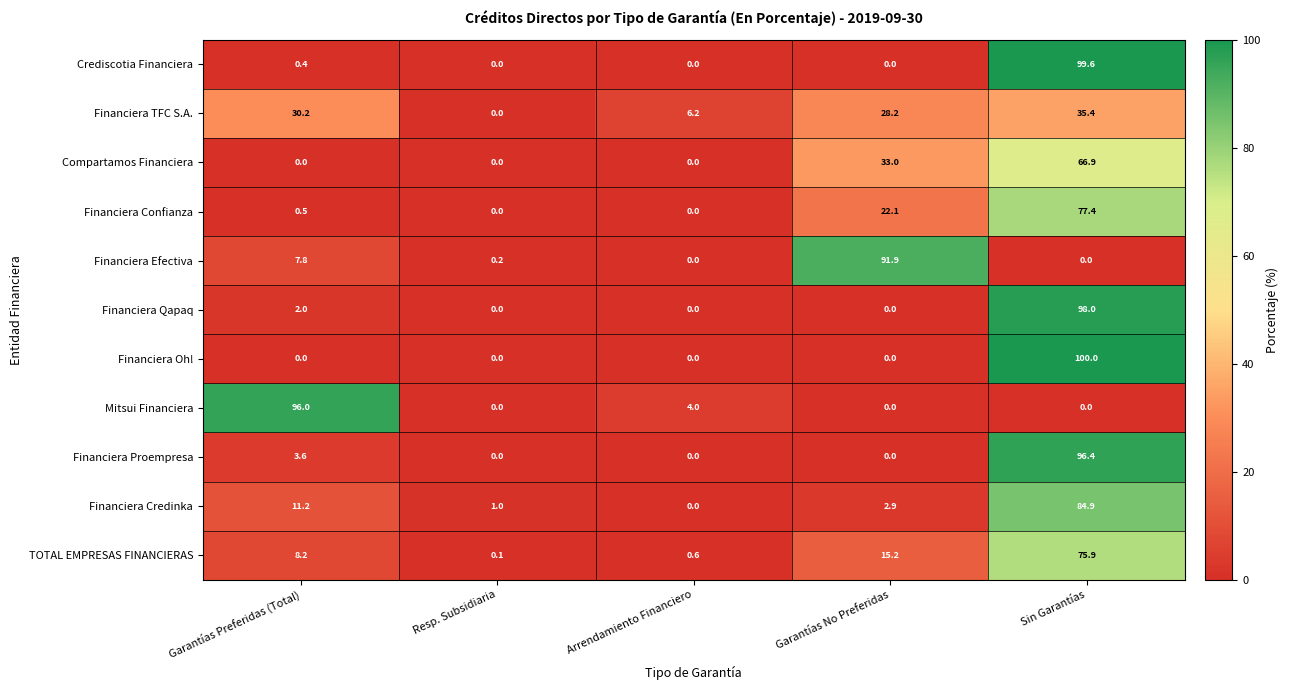

What is the difference between the maximum and minimum values in the Mitsui Financiera series?

96.0